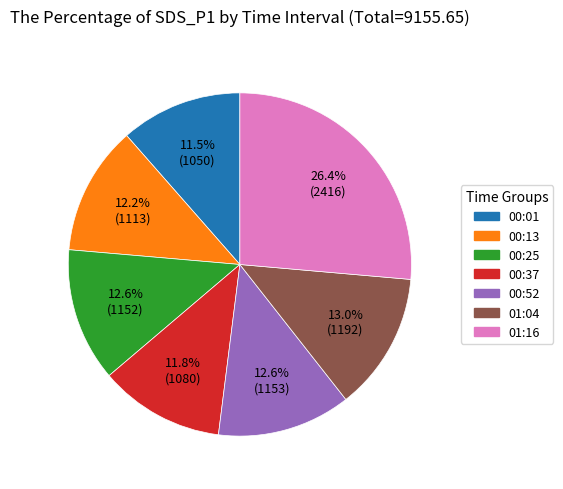

How many slices are in this pie chart?

7